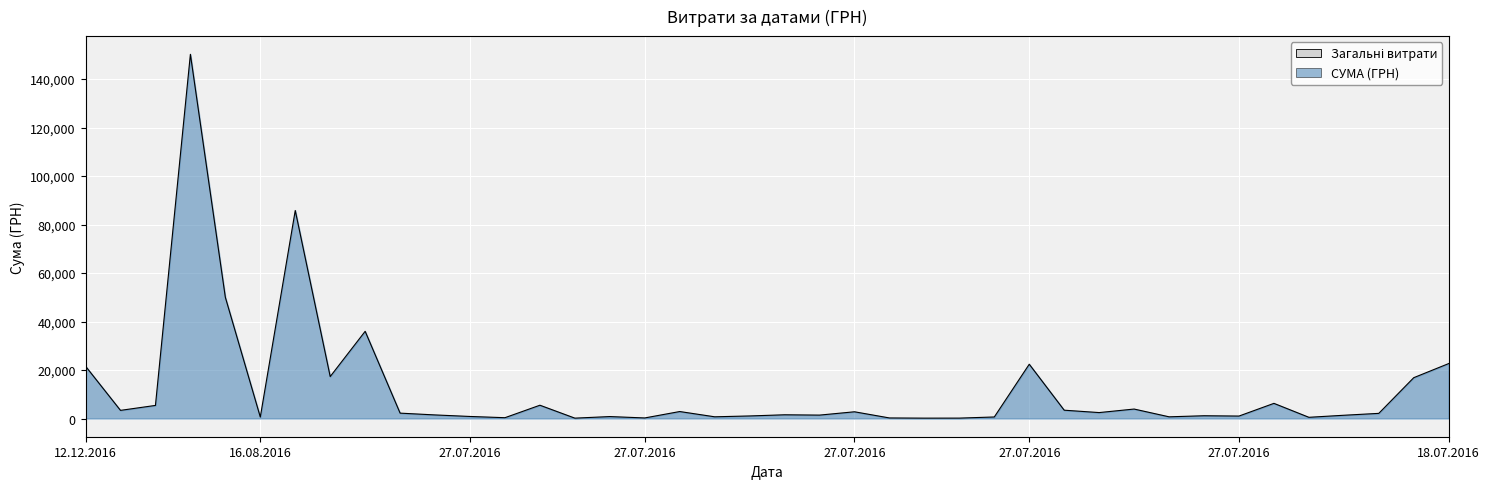

What is the maximum value shown in the chart?

150216.7